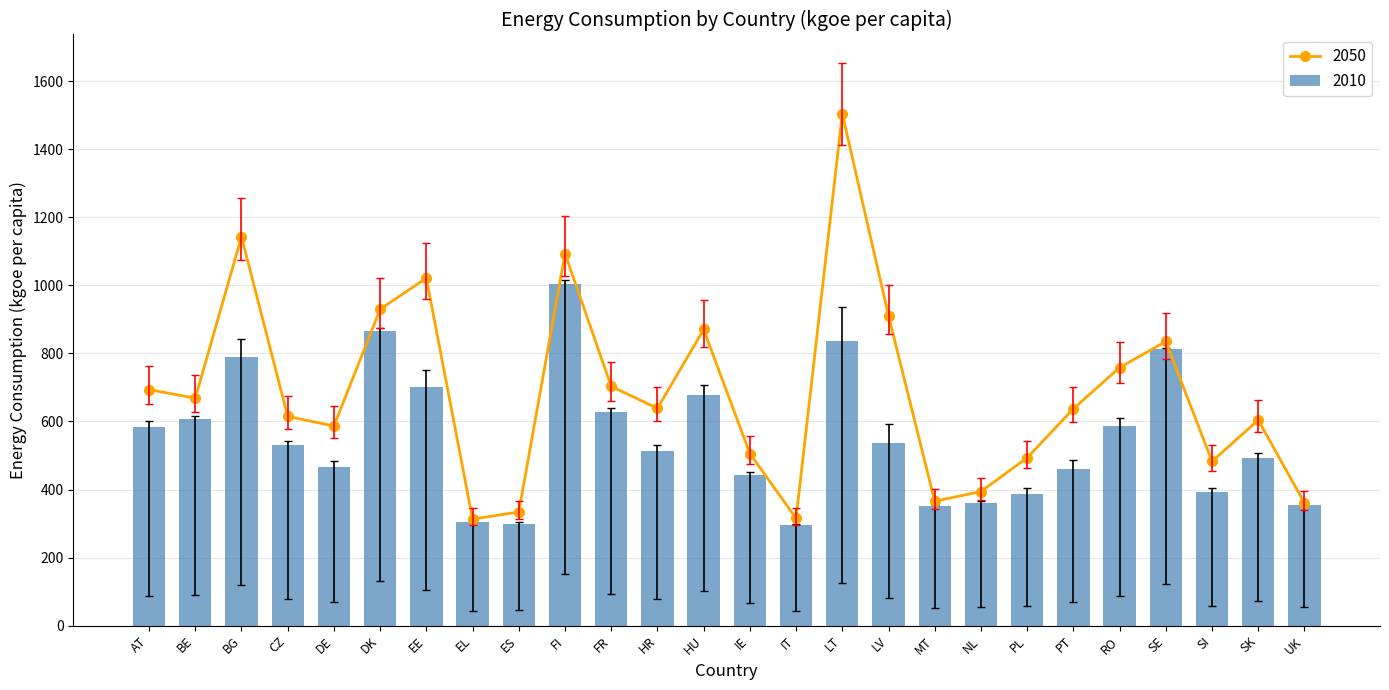

What position from the left is PL?

20